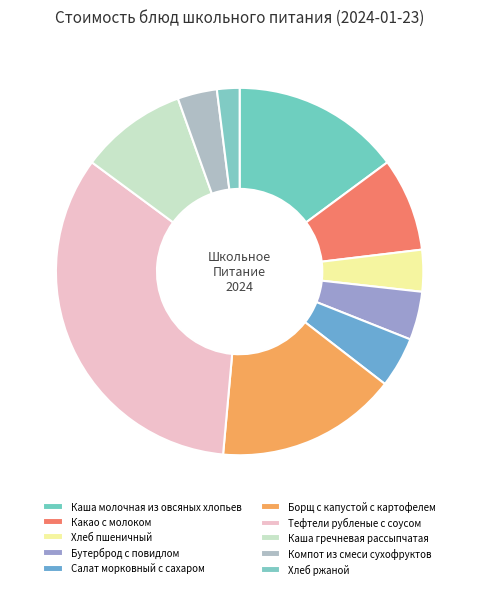

Approximately how many times larger is the value at Тефтели рубленые с соусом compared to Хлеб ржаной?

17.0